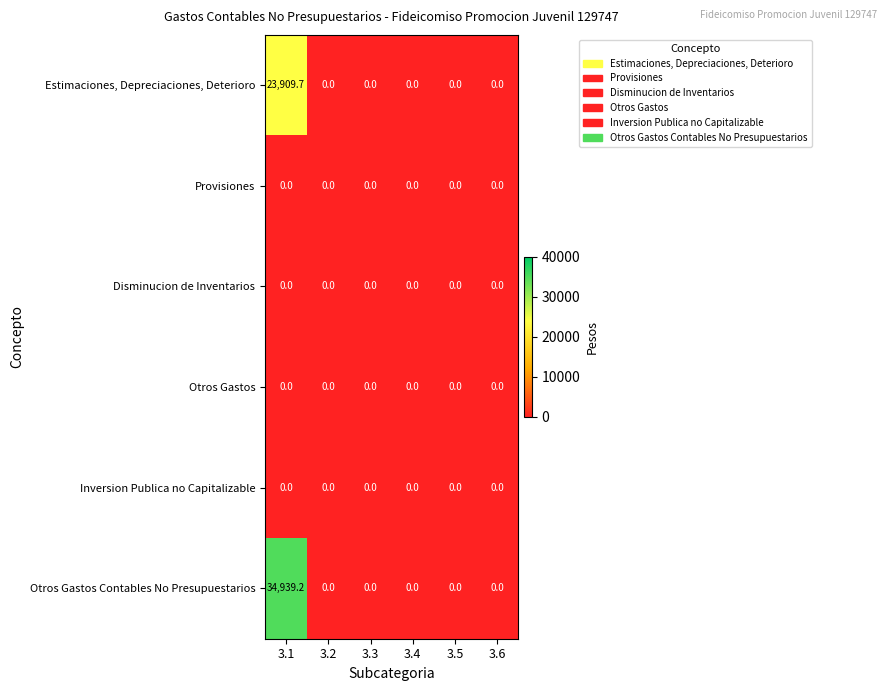

Which category has the highest value across all series?

3.1